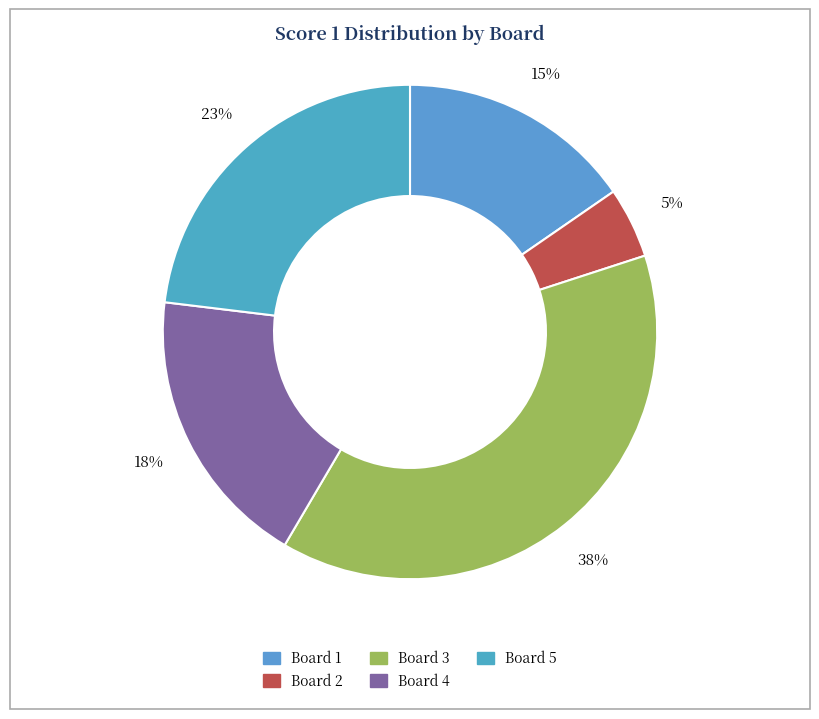

Which slice is the largest?

Board 3